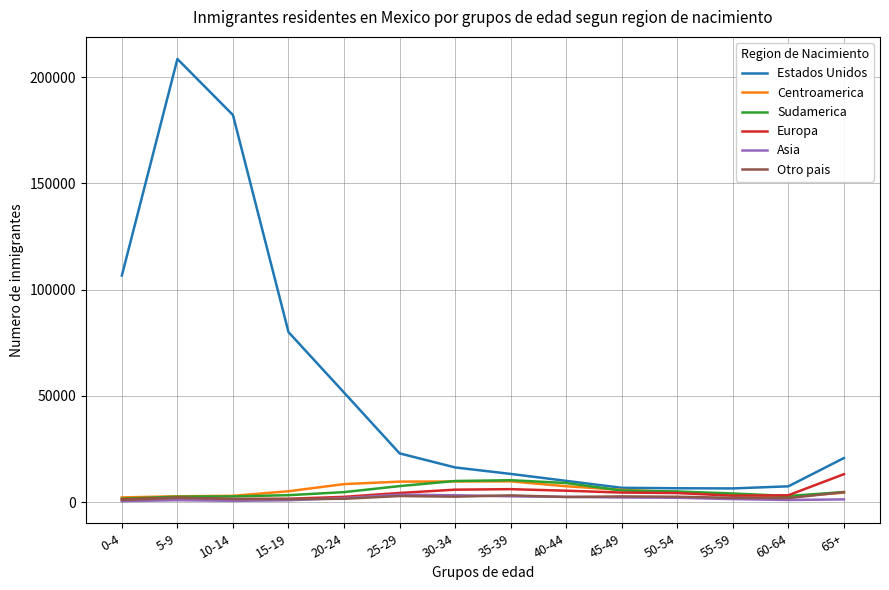

What is the sum of the Centroamerica values at 20-24 and 25-29?

18108.4